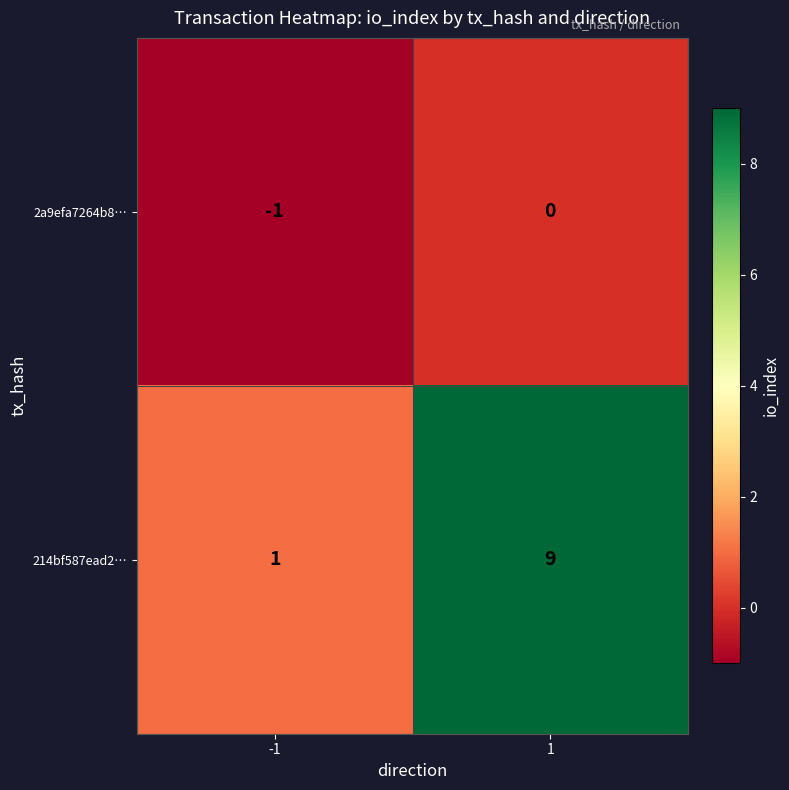

Rank the series by their average value, from highest to lowest.

214bf587ead2…, 2a9efa7264b8…